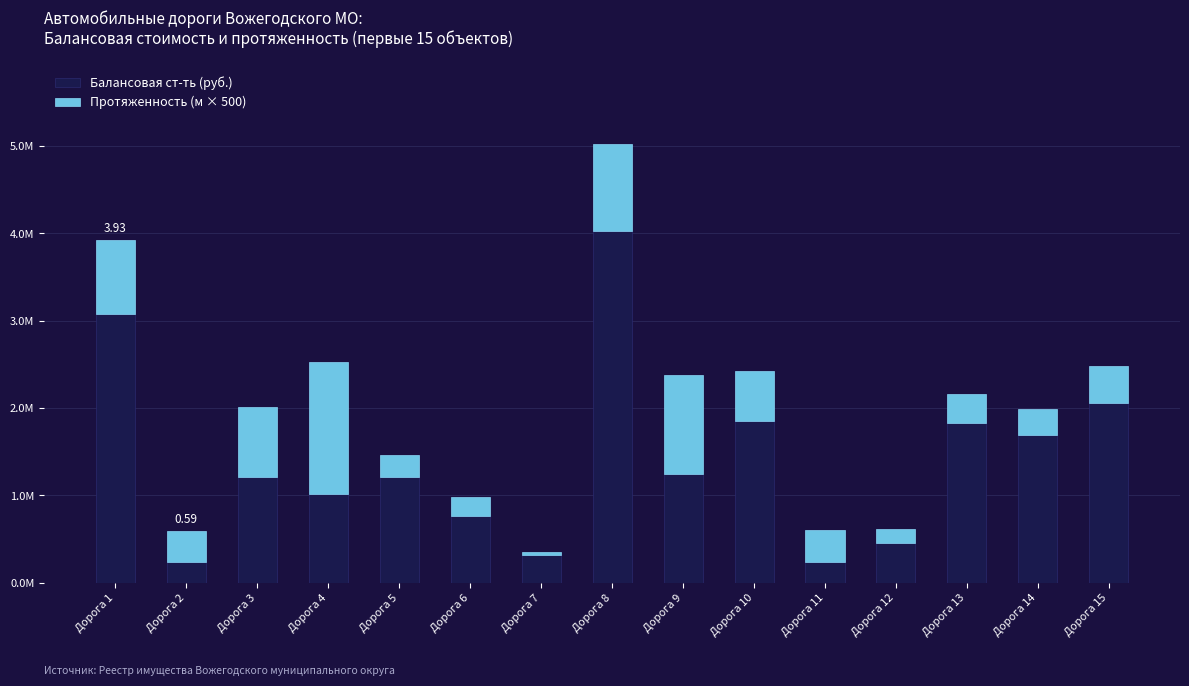

What are all the series names shown in the legend?

Балансовая ст-ть (руб.), Протяженность (м × 500)